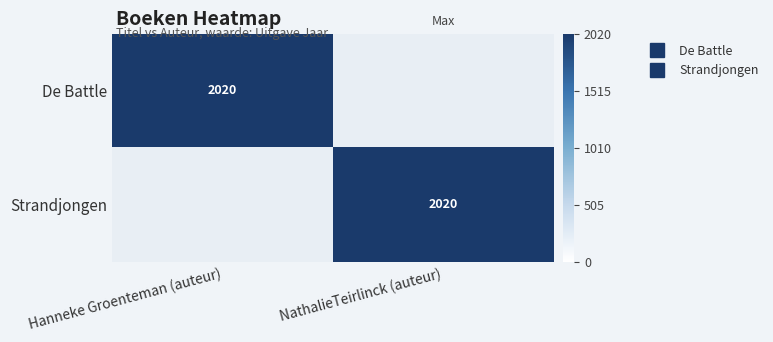

List the labels in order of Strandjongen value, smallest first.

Hanneke Groenteman (auteur), NathalieTeirlinck (auteur)